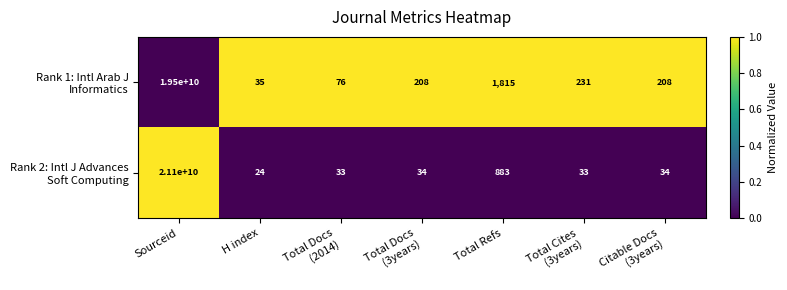

At which category is the sum across all series the highest?

Sourceid